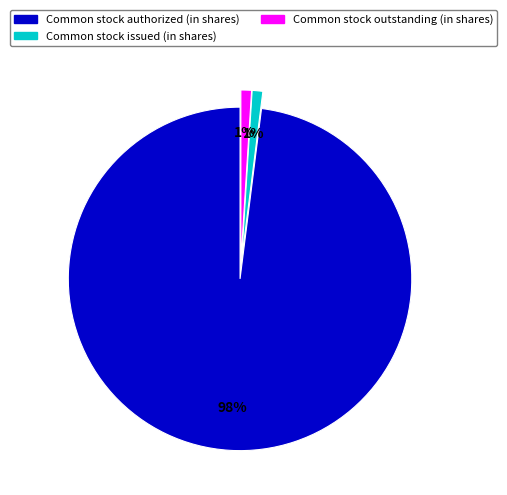

The Common stock outstanding (in shares) slice represents 1% of the pie. True or false?

True